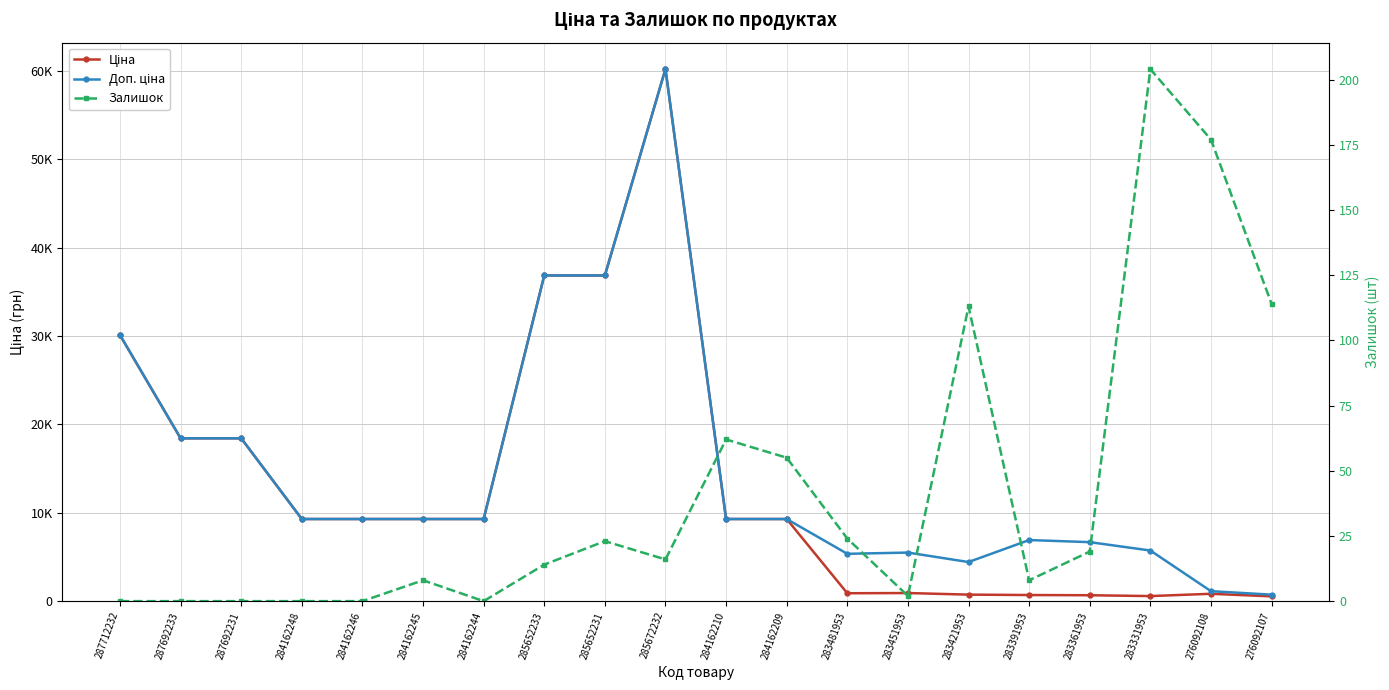

The Залишок series shows 90.1 at 287692233. True or false?

False